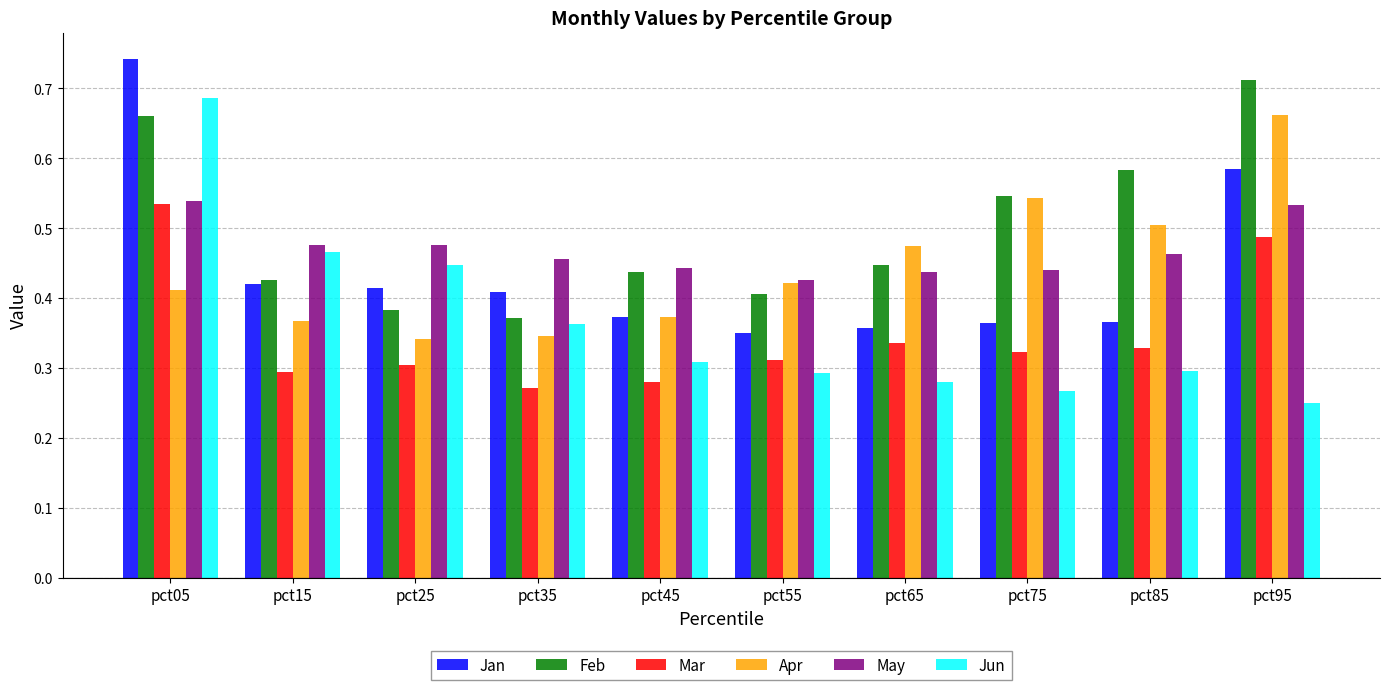

True or false: Apr has a value of 0.7 at pct55.

False